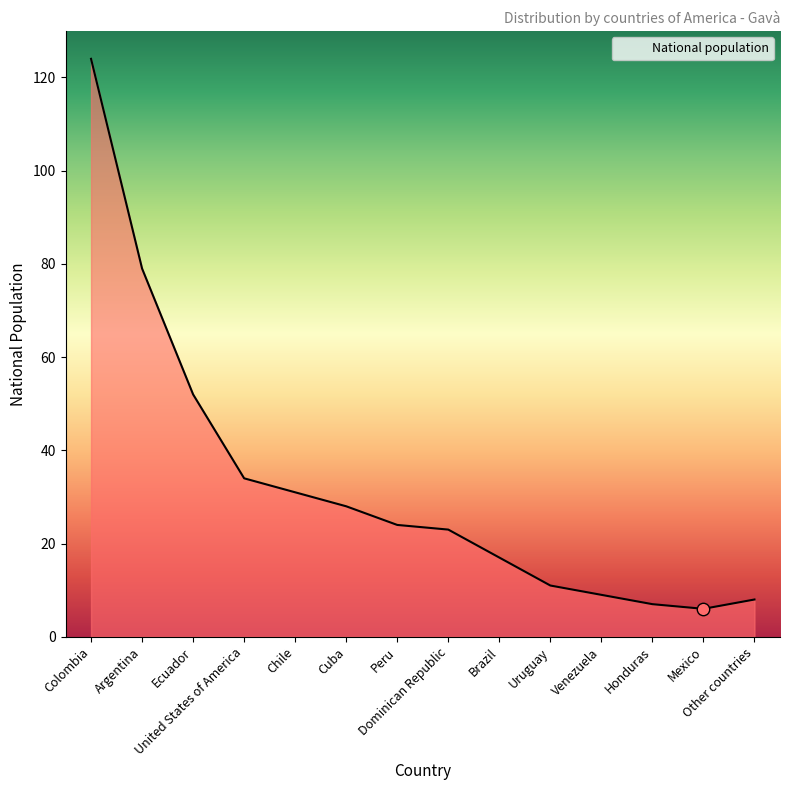

What is the change in value from Chile to Peru?

-7